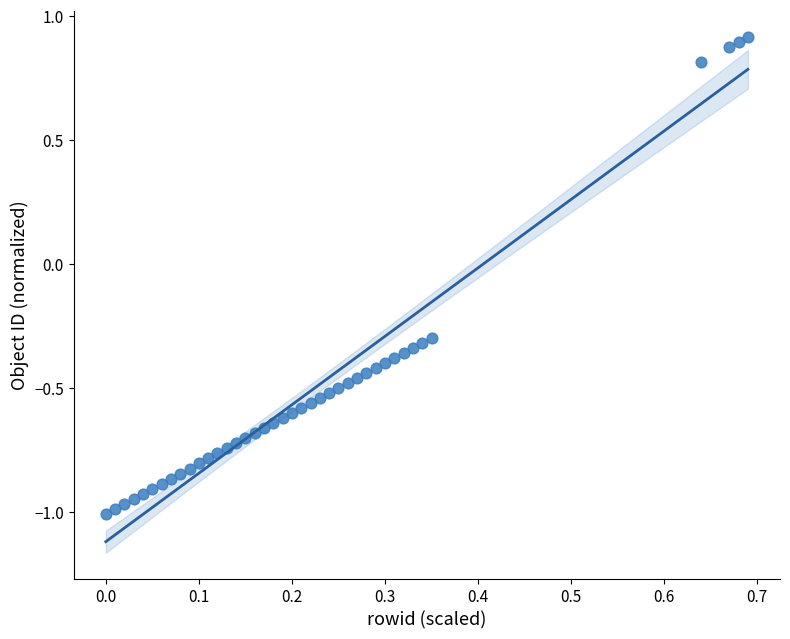

What is the range of Y values (max minus min)?

1.9